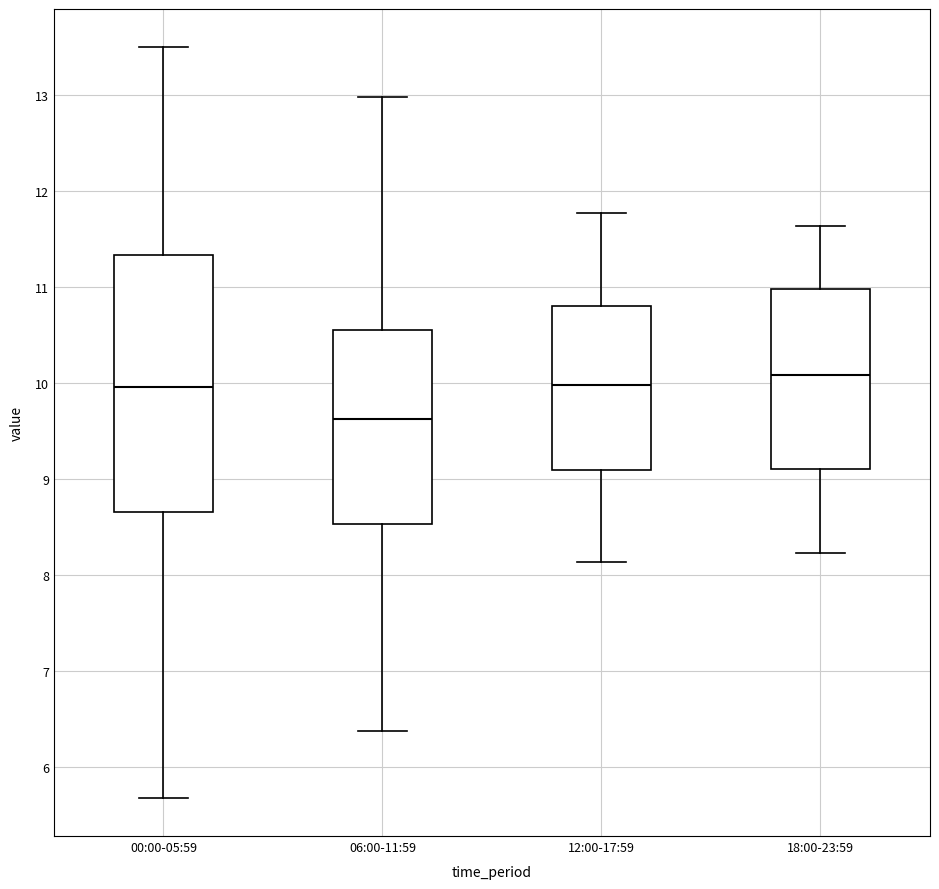

Reading left to right, read every box against the y-axis: the position of its median line, the range the box covers, and the ends of its whiskers. The values are not printed on the chart, so give them approximately, as read against the axis.

00:00-05:59: median 10.0, box 8.7 to 11.3, whiskers 5.7 to 13.5
06:00-11:59: median 9.6, box 8.5 to 10.5, whiskers 6.4 to 13.0
12:00-17:59: median 10.0, box 9.1 to 10.8, whiskers 8.1 to 11.8
18:00-23:59: median 10.1, box 9.1 to 11.0, whiskers 8.2 to 11.6